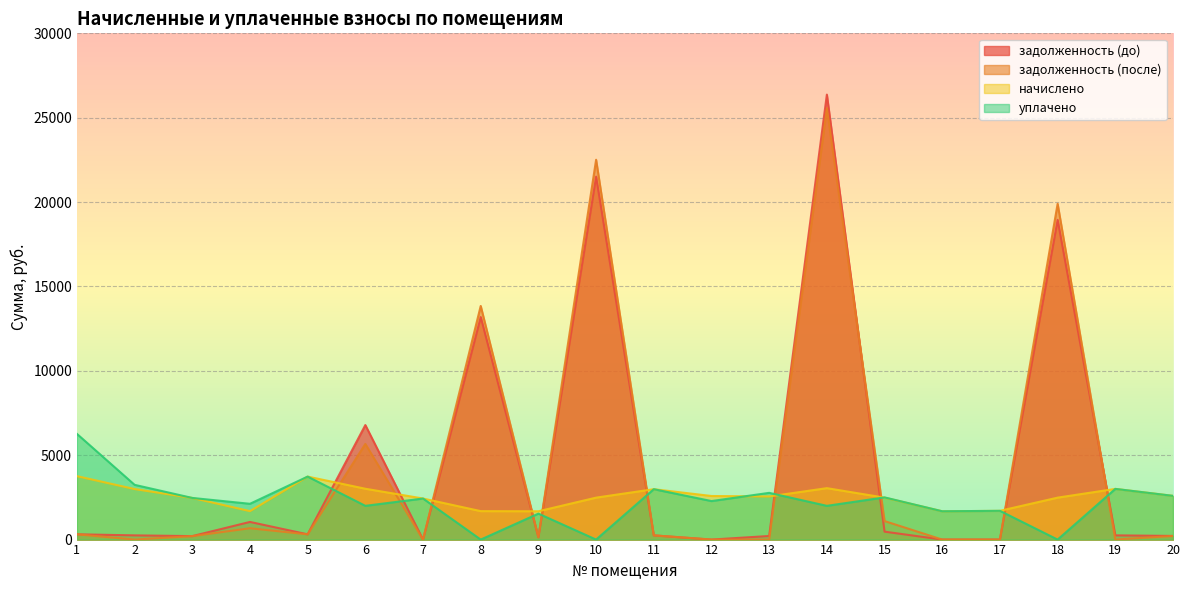

Is it true that уплачено equals 6266.0 at 1?

True